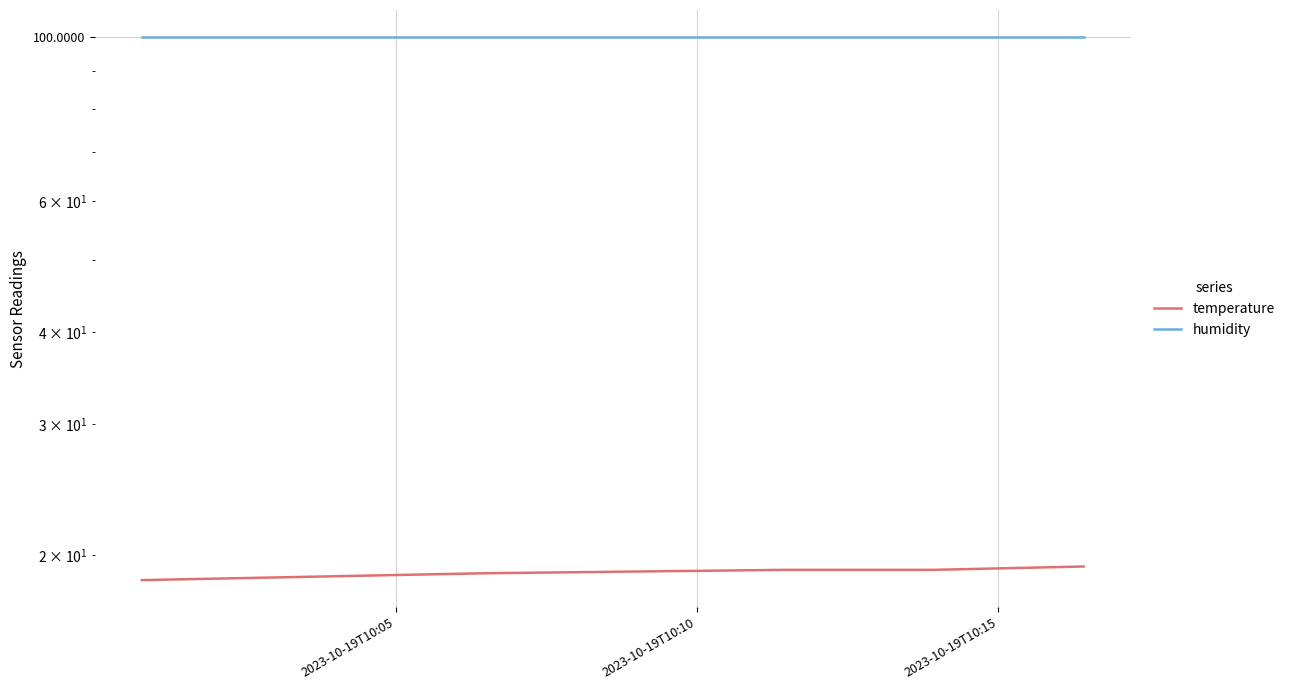

True or false: temperature and humidity intersect in this chart.

False